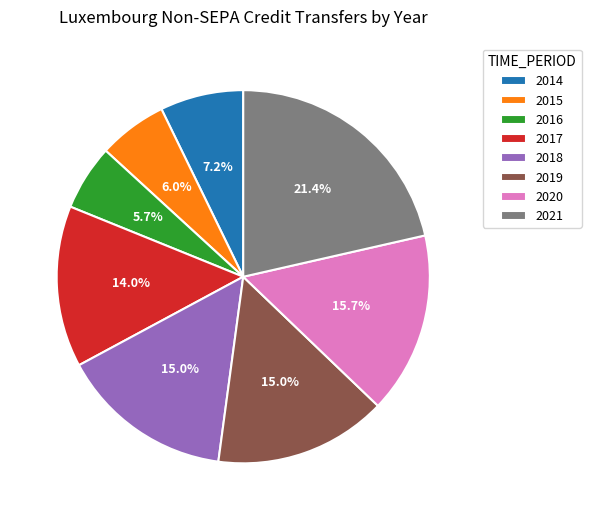

To the nearest percent, what is the difference between the 2018 and 2016 slice percentages?

9%